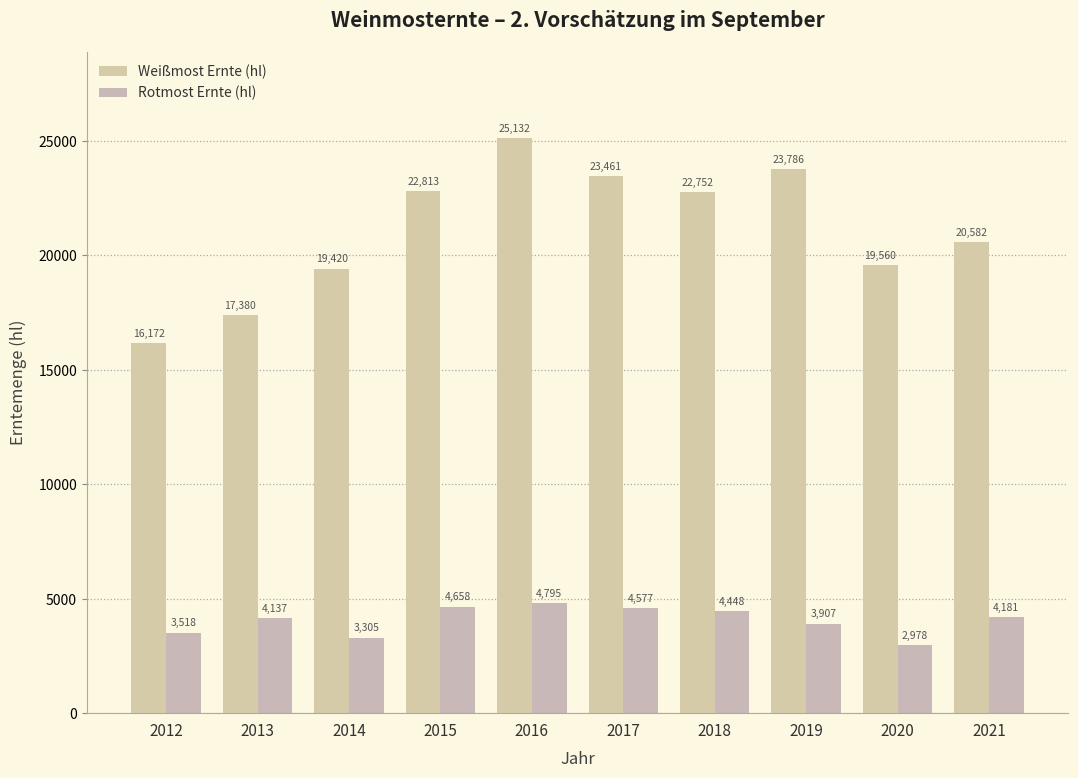

What is the difference between the maximum and minimum values in the Weißmost Ernte (hl) series?

8960